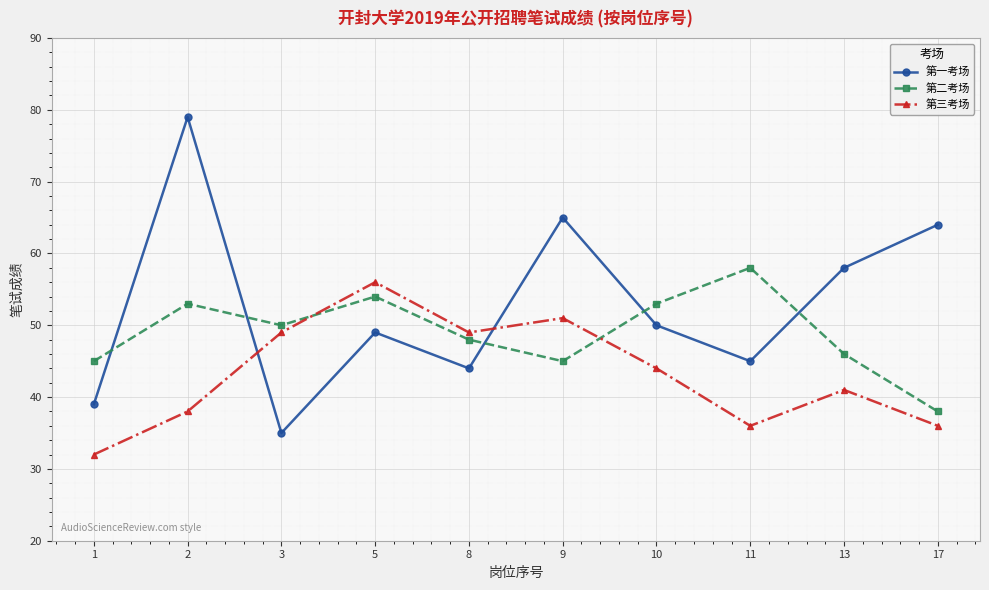

What is the value of the 第三考场 point at the 4th from the left?

56